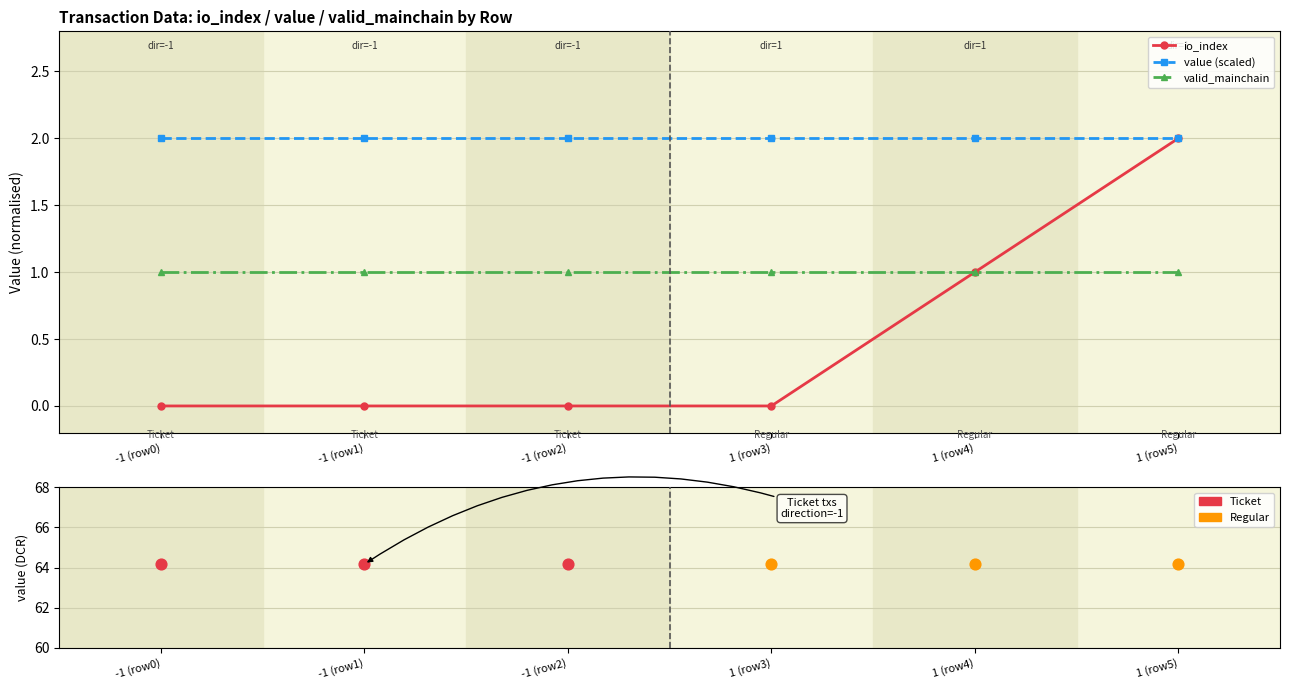

What are all the series names shown in the legend?

io_index, value (scaled), valid_mainchain